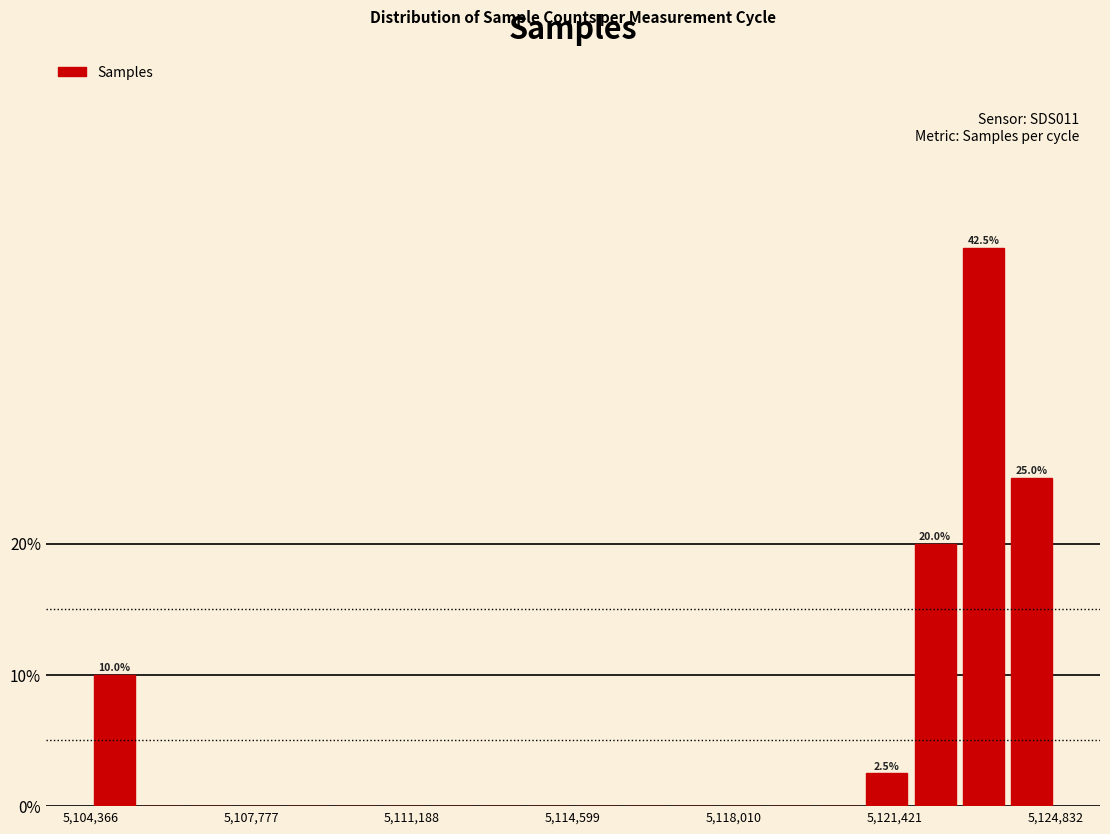

Around what value on the x-axis is the tallest bar? Give the approximate position of its centre, as read against the axis.

5123500